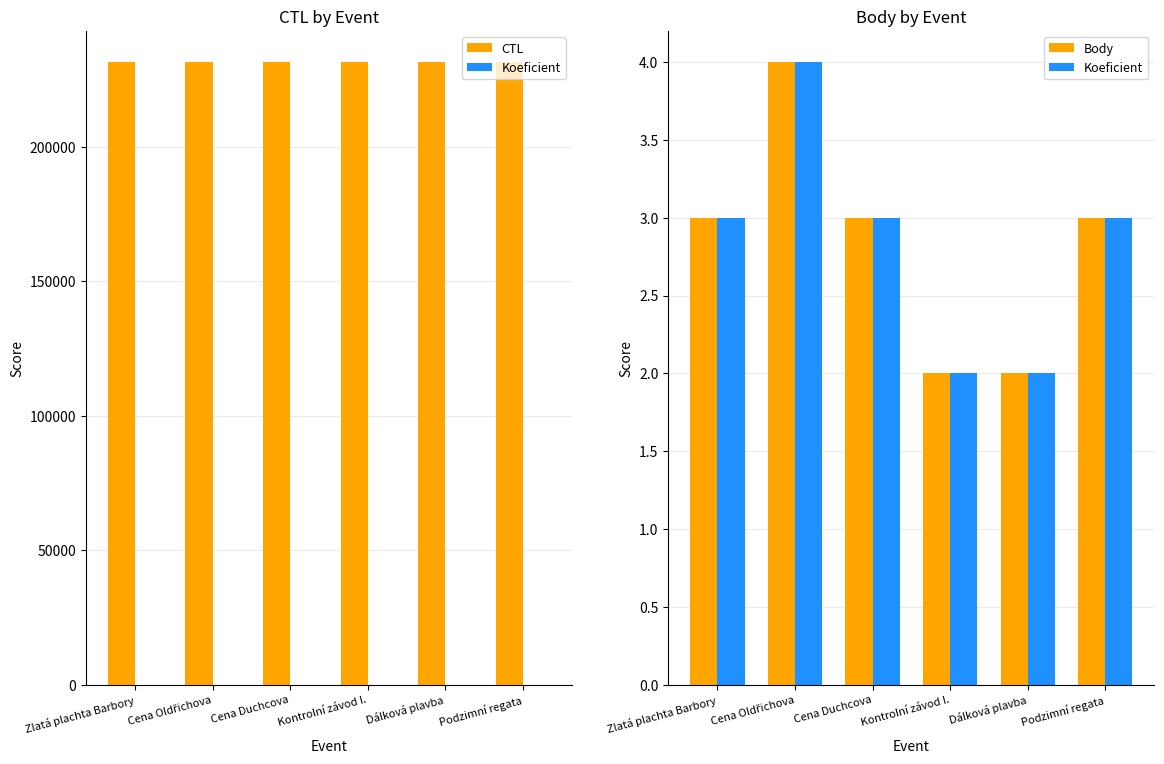

Is the value of Koeficient at Cena Oldřichova greater than the value of Body at Cena Oldřichova?

No